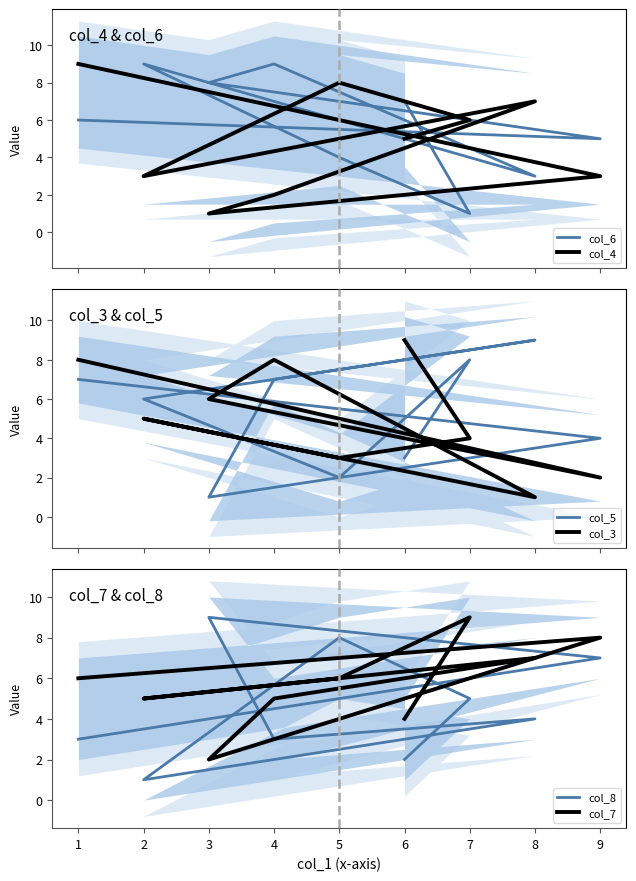

At which category is the sum across all series the highest?

1